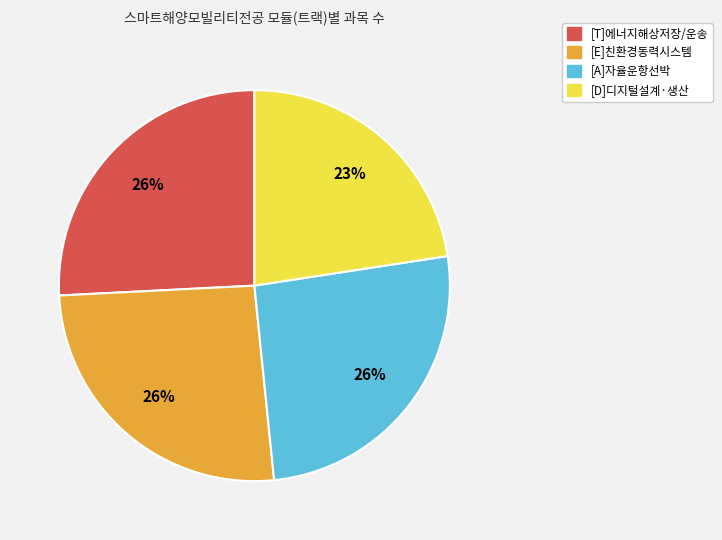

How many slices are in this pie chart?

4